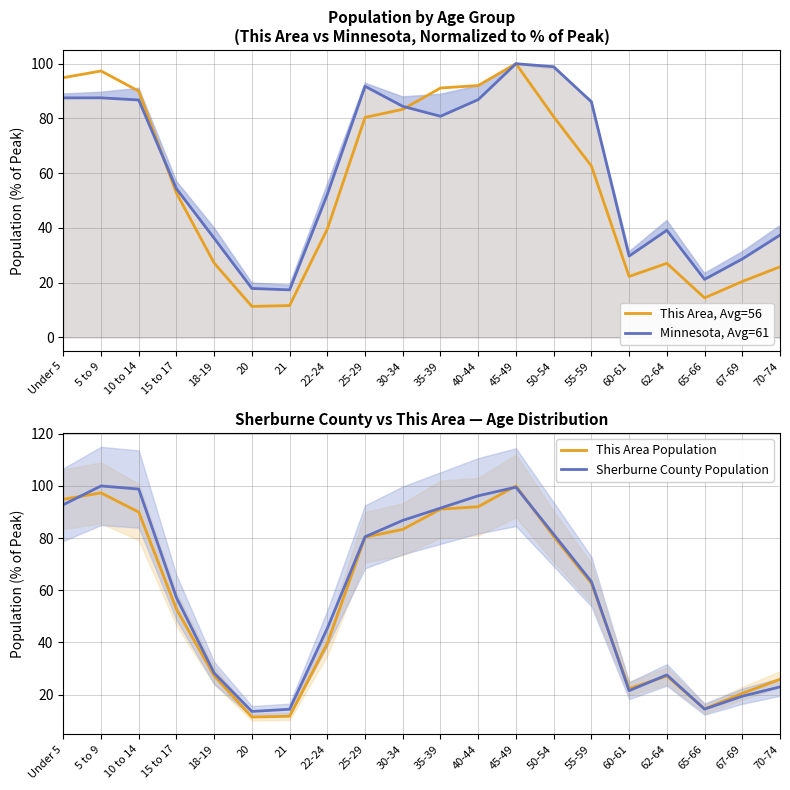

Reading left to right, transcribe all the data shown in this chart.

This Area, Avg=56: Under 5=94.9	5 to 9=97.3	10 to 14=90.0	15 to 17=52.7	18-19=27.2	20=11.3	21=11.7	22-24=39.6	25-29=80.4	30-34=83.3	35-39=91.1	40-44=92.0	45-49=100.0	50-54=80.6	55-59=62.6	60-61=22.3	62-64=27.1	65-66=14.5	67-69=20.4	70-74=25.8
Minnesota, Avg=61: Under 5=87.5	5 to 9=87.5	10 to 14=86.7	15 to 17=54.3	18-19=36.2	20=17.9	21=17.4	22-24=52.3	25-29=91.7	30-34=84.4	35-39=80.8	40-44=86.9	45-49=100.0	50-54=98.9	55-59=86.1	60-61=29.7	62-64=39.1	65-66=21.2	67-69=28.7	70-74=37.4
This Area Population: Under 5=94.9	5 to 9=97.3	10 to 14=90.0	15 to 17=52.7	18-19=27.2	20=11.3	21=11.7	22-24=39.6	25-29=80.4	30-34=83.3	35-39=91.1	40-44=92.0	45-49=100.0	50-54=80.6	55-59=62.6	60-61=22.3	62-64=27.1	65-66=14.5	67-69=20.4	70-74=25.8
Sherburne County Population: Under 5=92.8	5 to 9=100.0	10 to 14=98.8	15 to 17=57.2	18-19=28.2	20=13.5	21=14.3	22-24=45.4	25-29=80.5	30-34=86.8	35-39=91.5	40-44=96.2	45-49=99.5	50-54=81.5	55-59=63.3	60-61=21.5	62-64=27.5	65-66=14.4	67-69=19.3	70-74=22.9